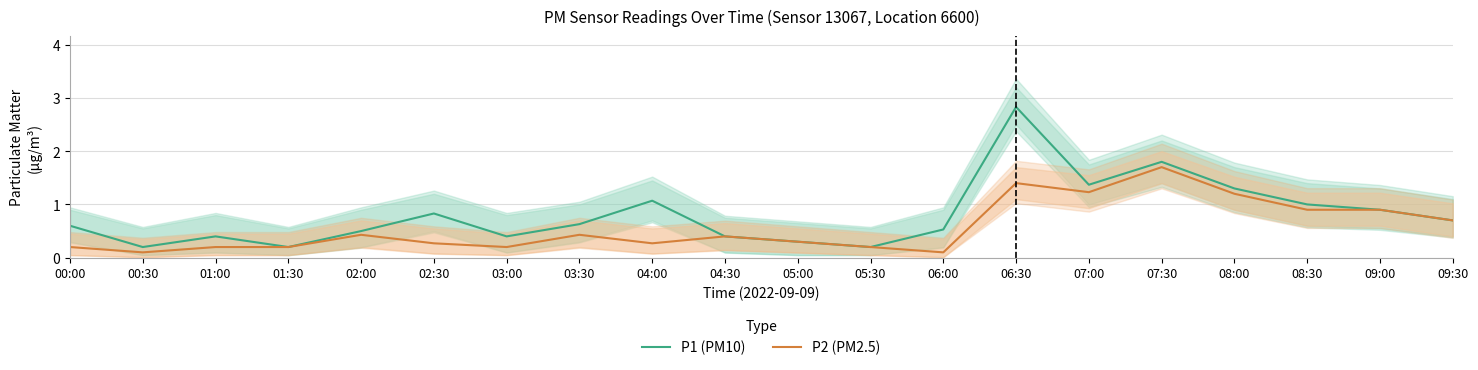

The value of P1 (PM10) at 09:30 is 0.7. True or false?

True